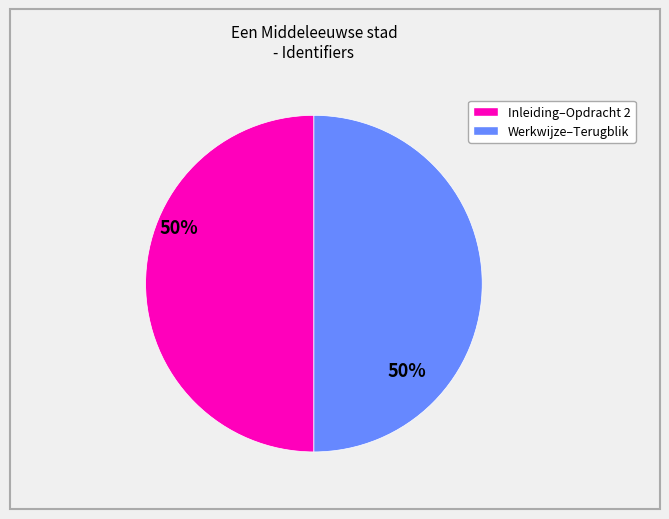

How many segments does this pie chart have?

2